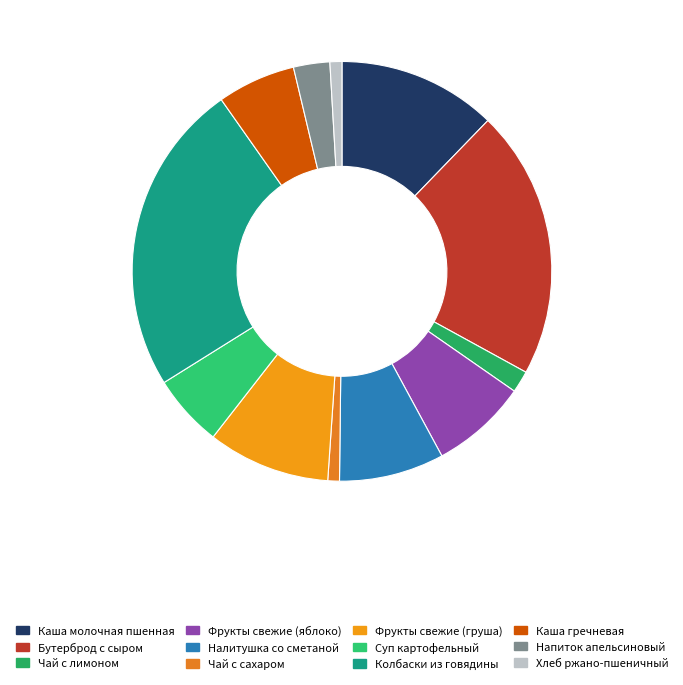

How many slices are in this pie chart?

12